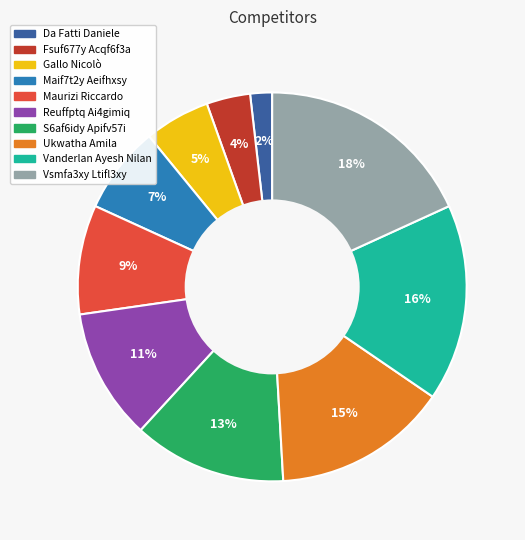

Count the number of slices in the pie.

10